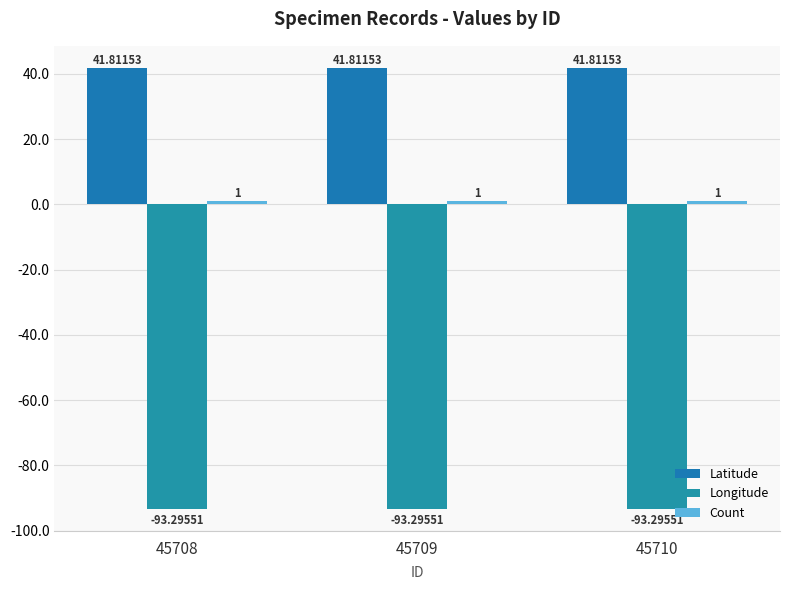

Reading left to right, transcribe all the data shown in this chart.

Latitude: 41.8	41.8	41.8
Longitude: -93.3	-93.3	-93.3
Count: 1.0	1.0	1.0